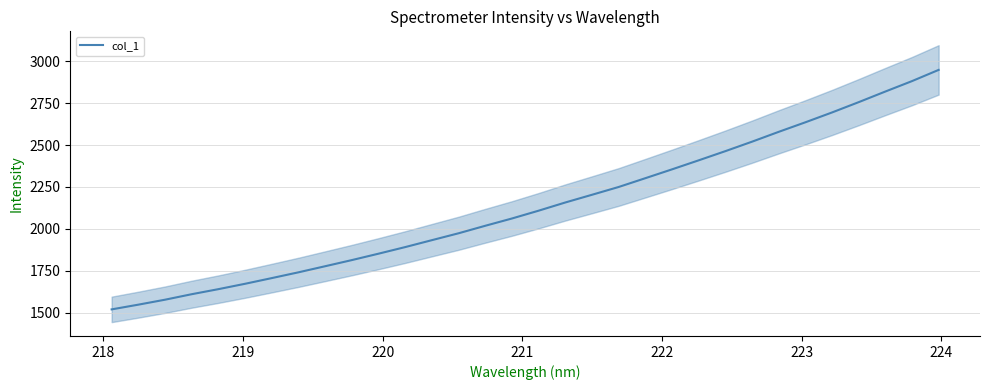

What is the highest value of the col_1 series?

2948.4